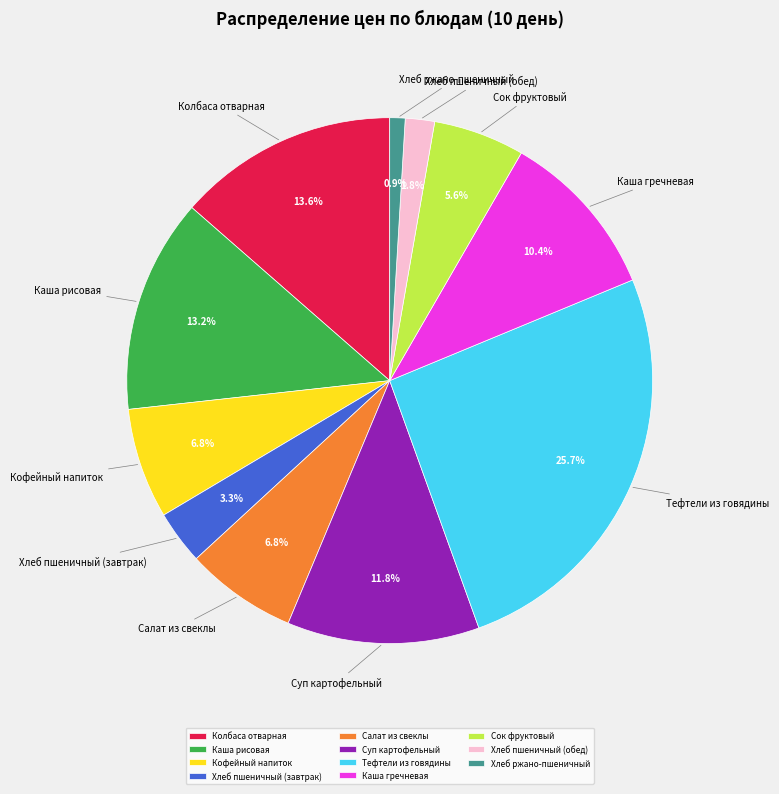

Between Хлеб пшеничный (завтрак) and Каша гречневая, which is larger?

Каша гречневая